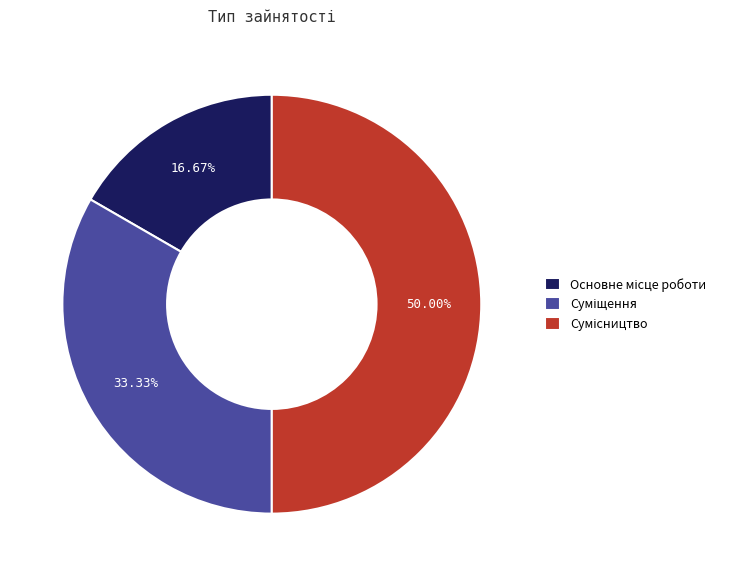

Count the number of slices in the pie.

3